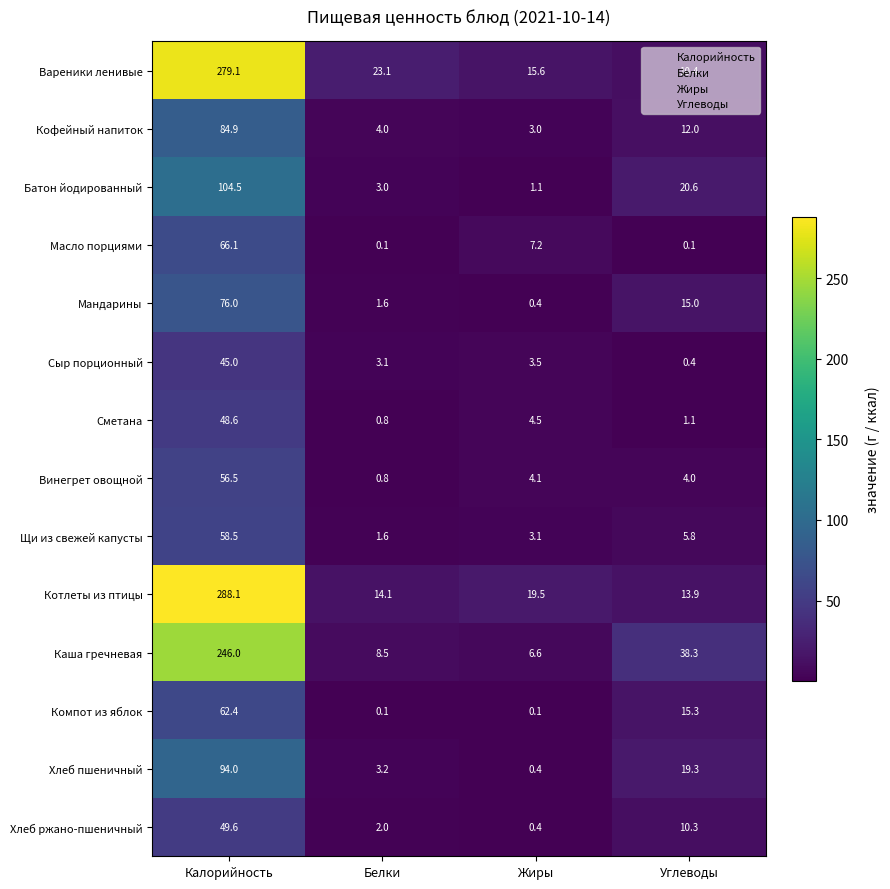

At which label does Мандарины first exceed 15?

Калорийность